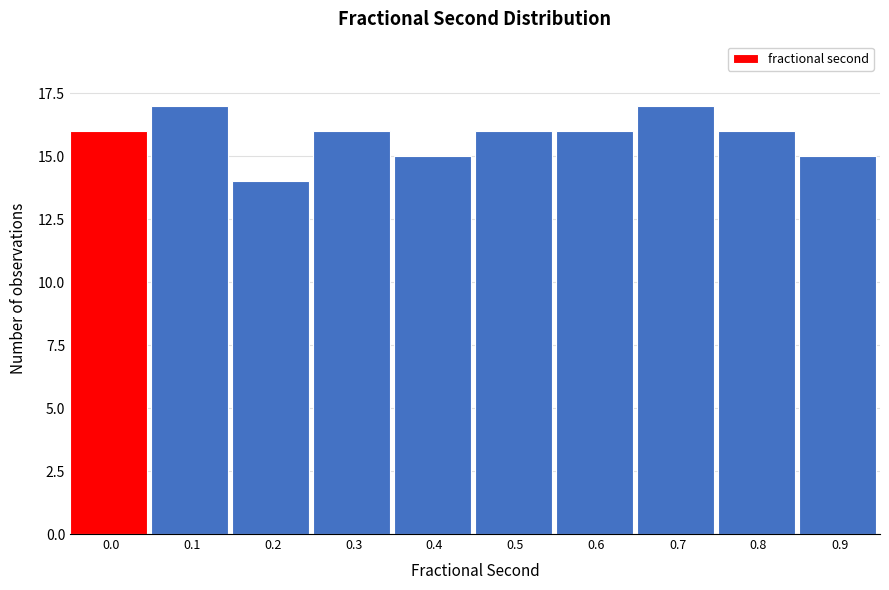

Reading left to right, what are all the values shown in this chart?

16	17	14	16	15	16	16	17	16	15